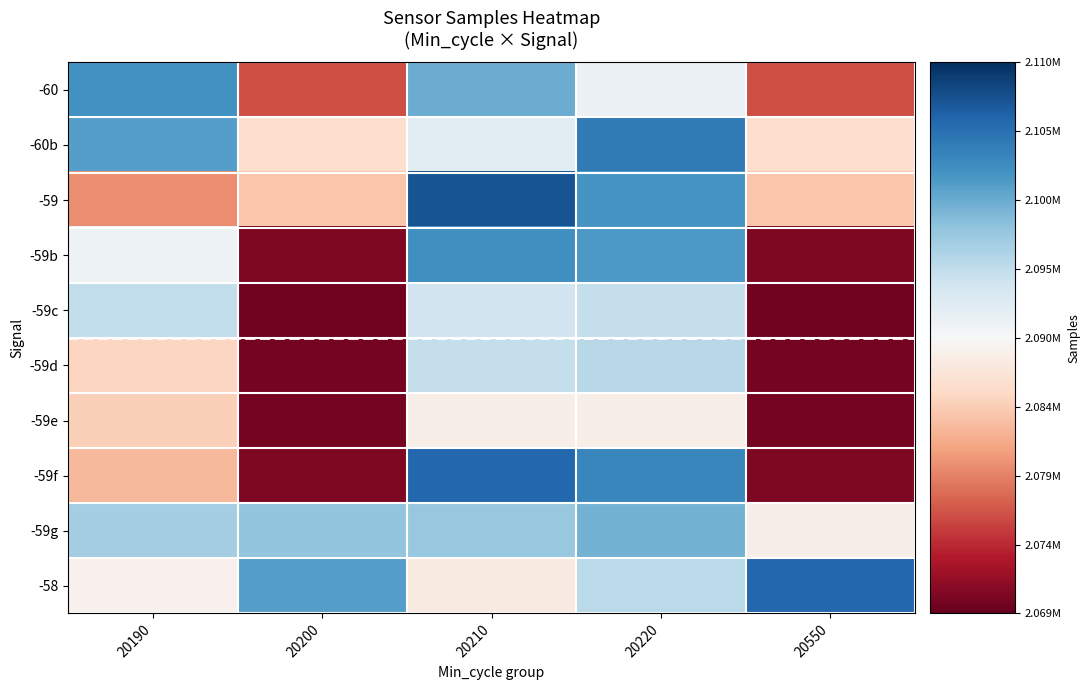

Where is -59c nearest to the value 2082188?

20210